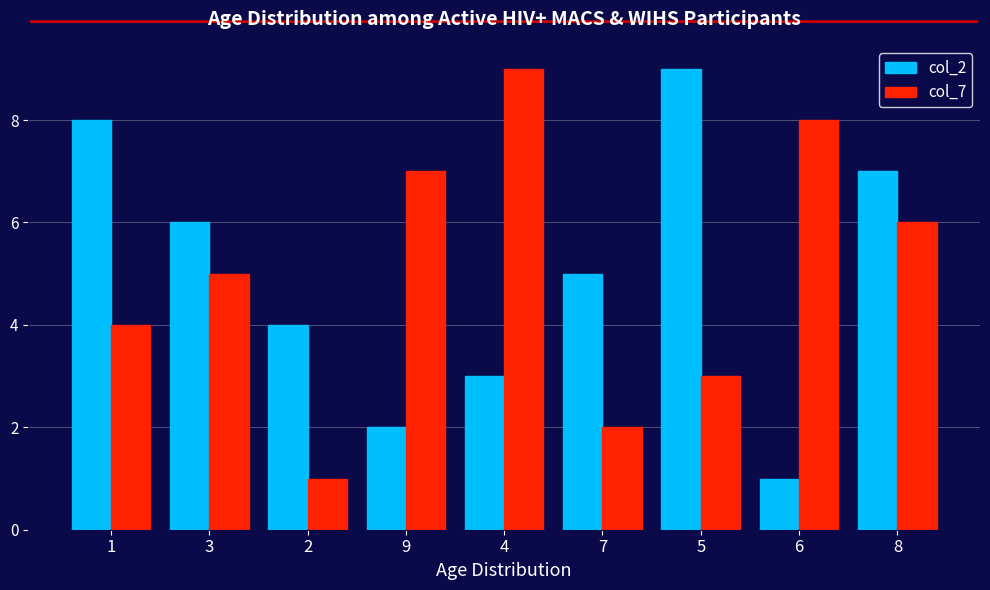

Is the value of col_2 at 4 greater than the value of col_7 at 8?

No